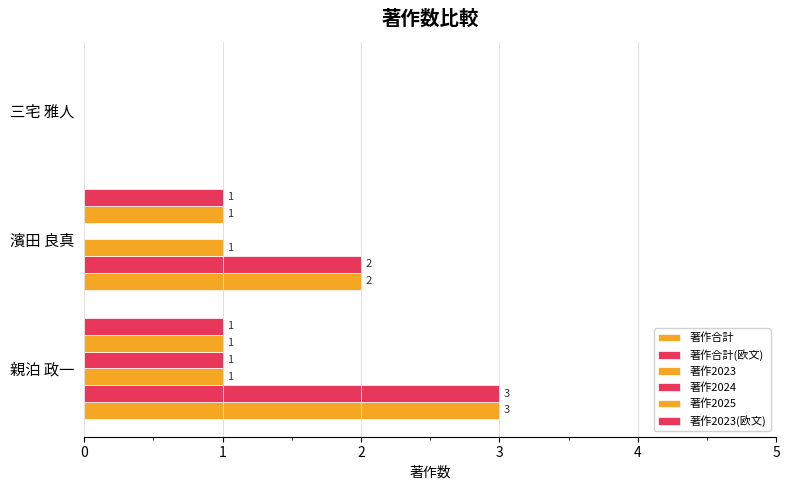

Which series has the largest range (max minus min)?

著作合計